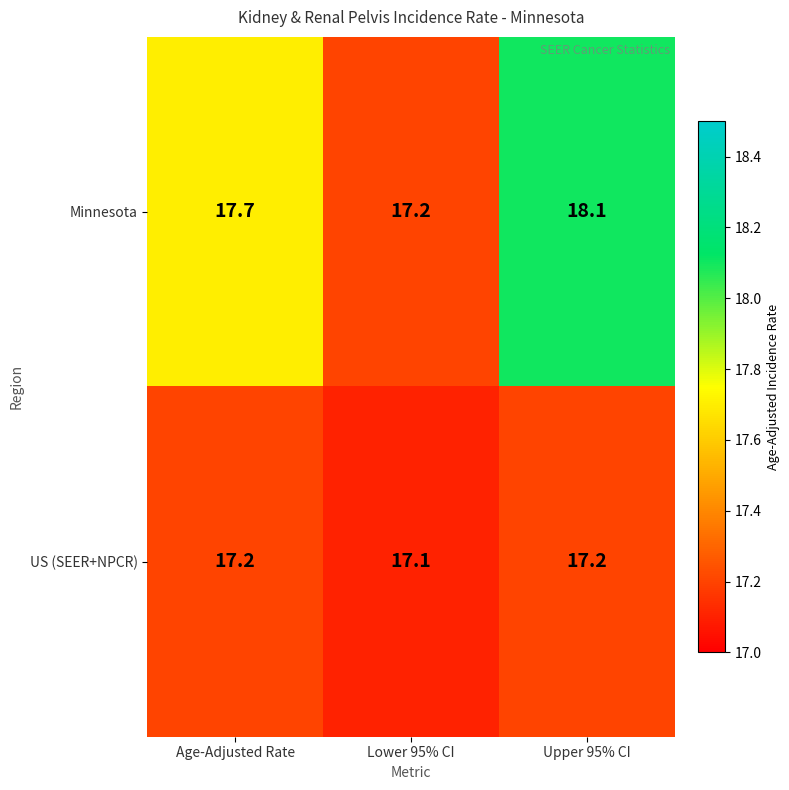

Reading left to right, list all the values displayed in this chart.

Minnesota: 17.7	17.2	18.1
US (SEER+NPCR): 17.2	17.1	17.2